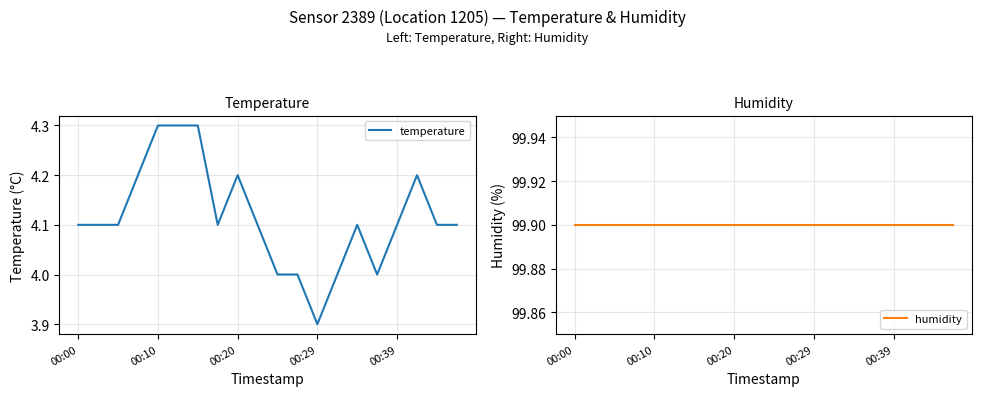

What is the sum of all humidity values?

1998.0